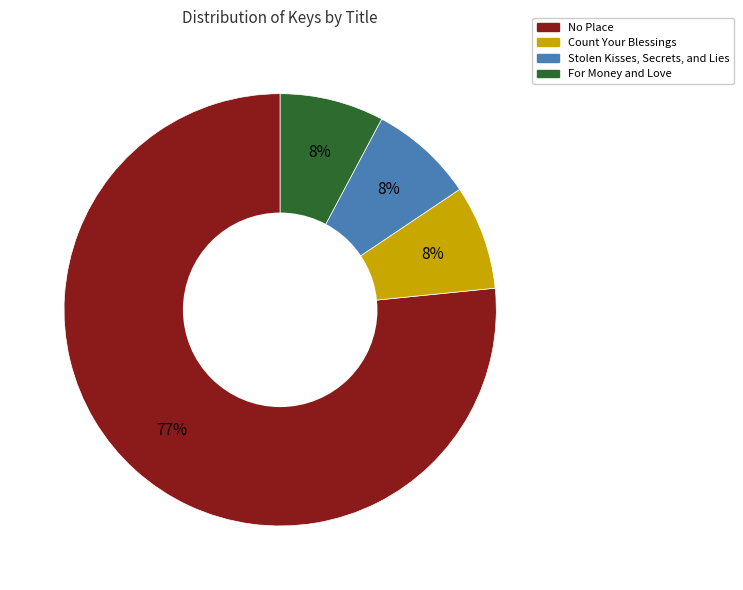

Approximately how many times larger is the value at Stolen Kisses, Secrets, and Lies compared to Count Your Blessings?

1.0